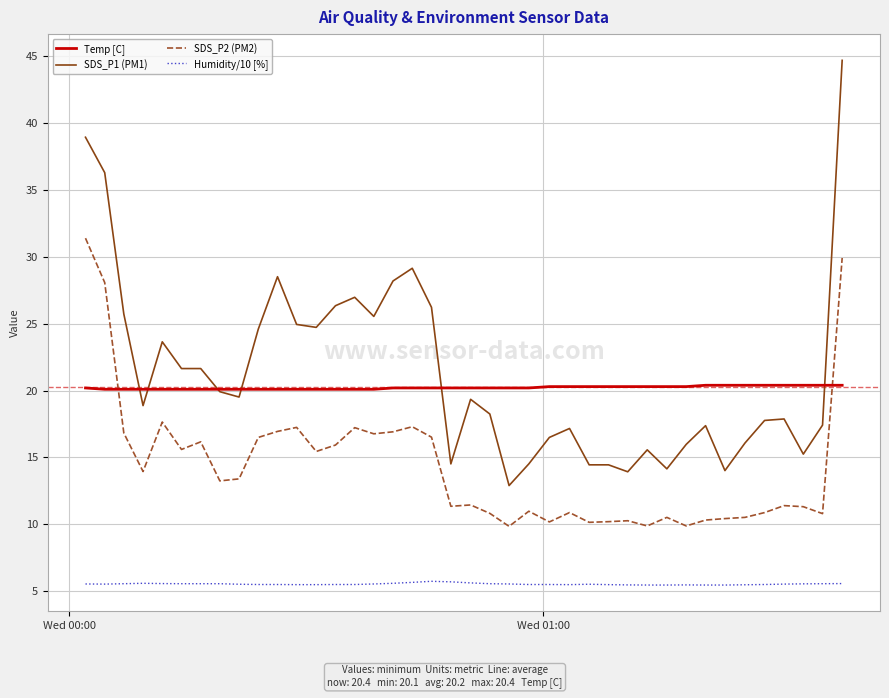

What is the maximum value for Humidity/10 [%]?

5.7